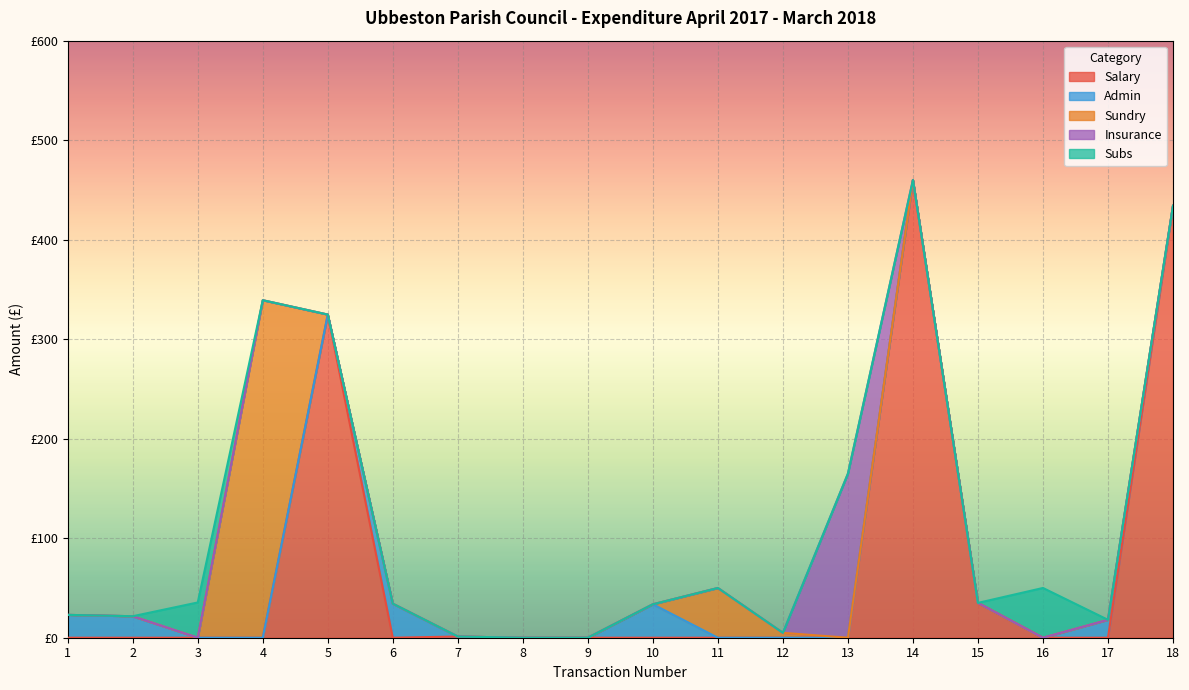

How many data points does each series have?

18